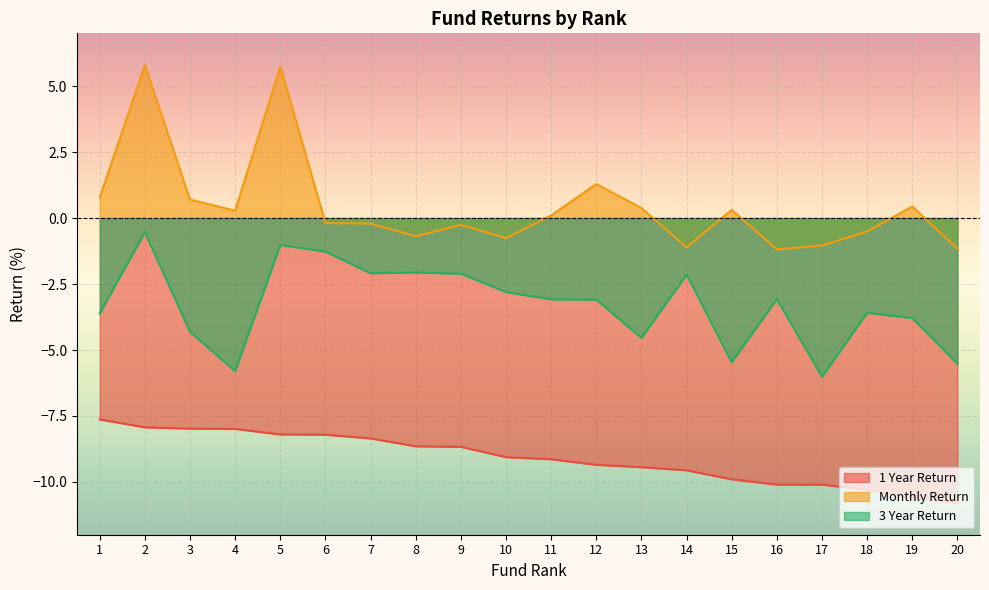

How many values in the 1 Year Return series are below -9?

11